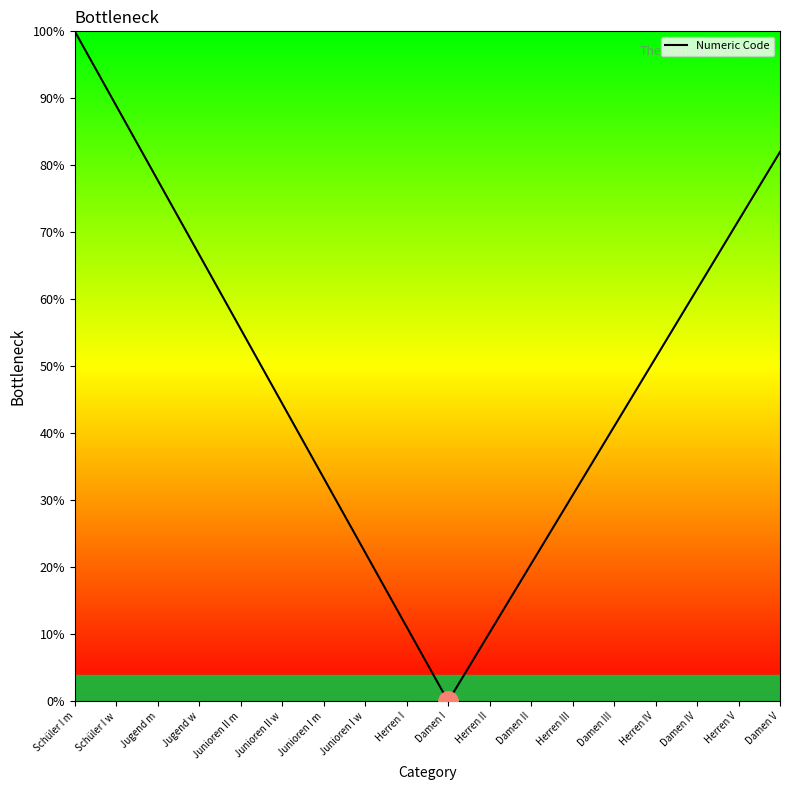

At which category does the chart reach its minimum across all series?

Damen I